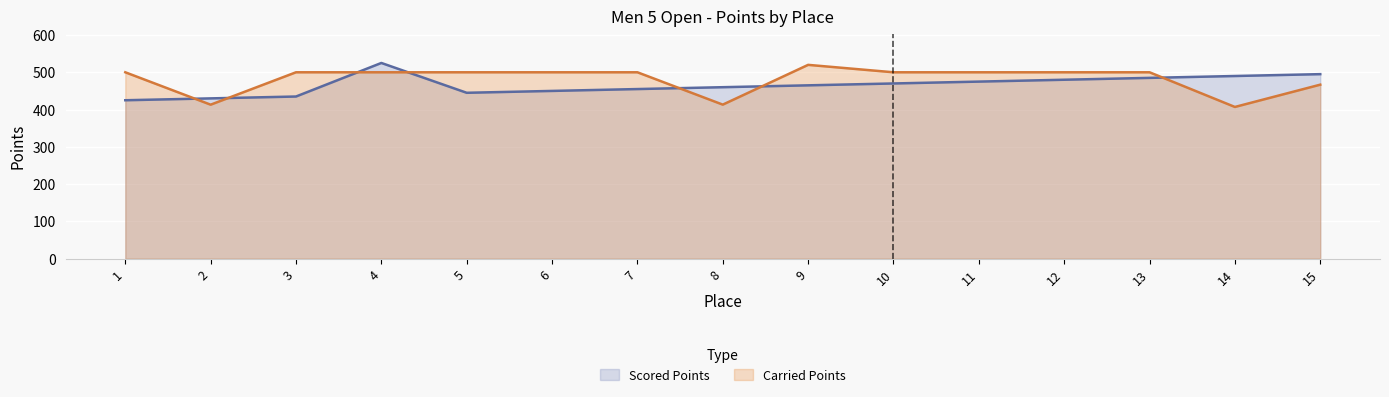

How many lines are shown in the chart?

2